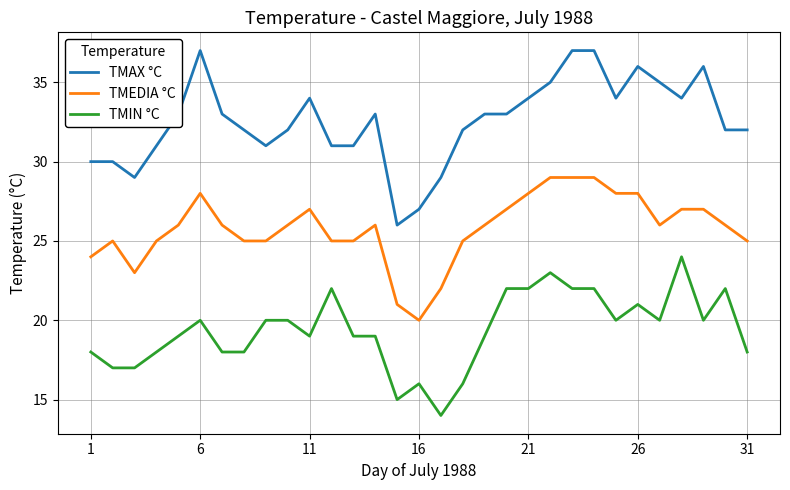

True or false: TMAX °C and TMEDIA °C intersect in this chart.

False